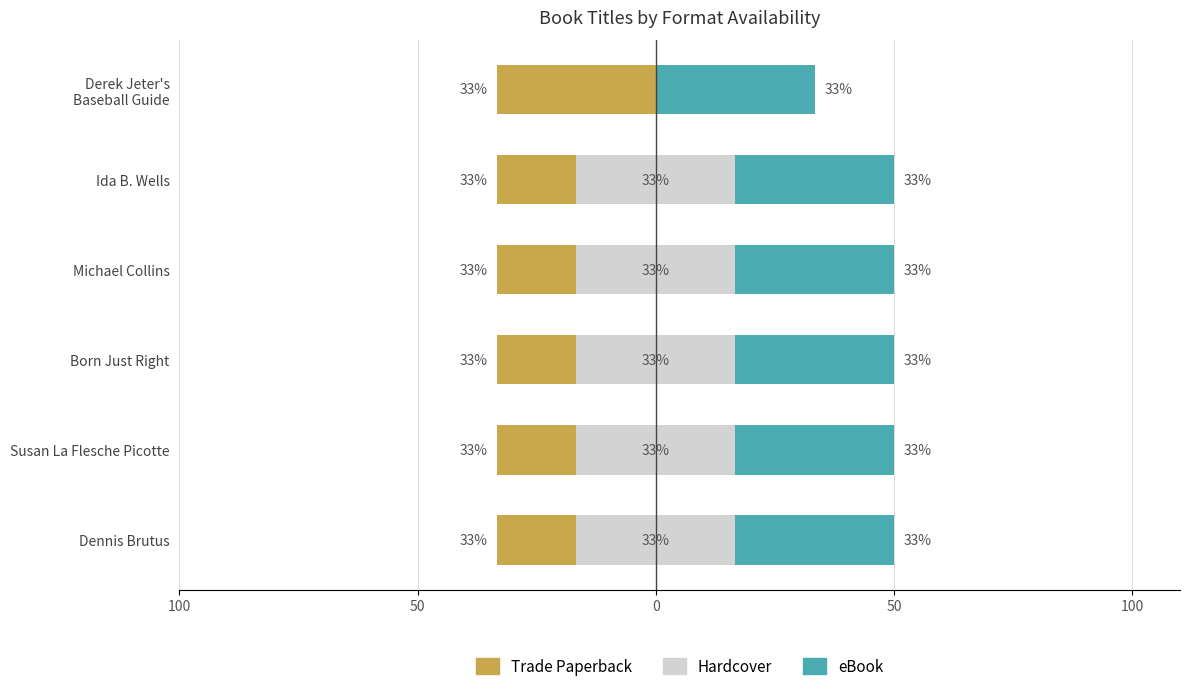

Is it true that eBook equals 0.8 at 50?

False